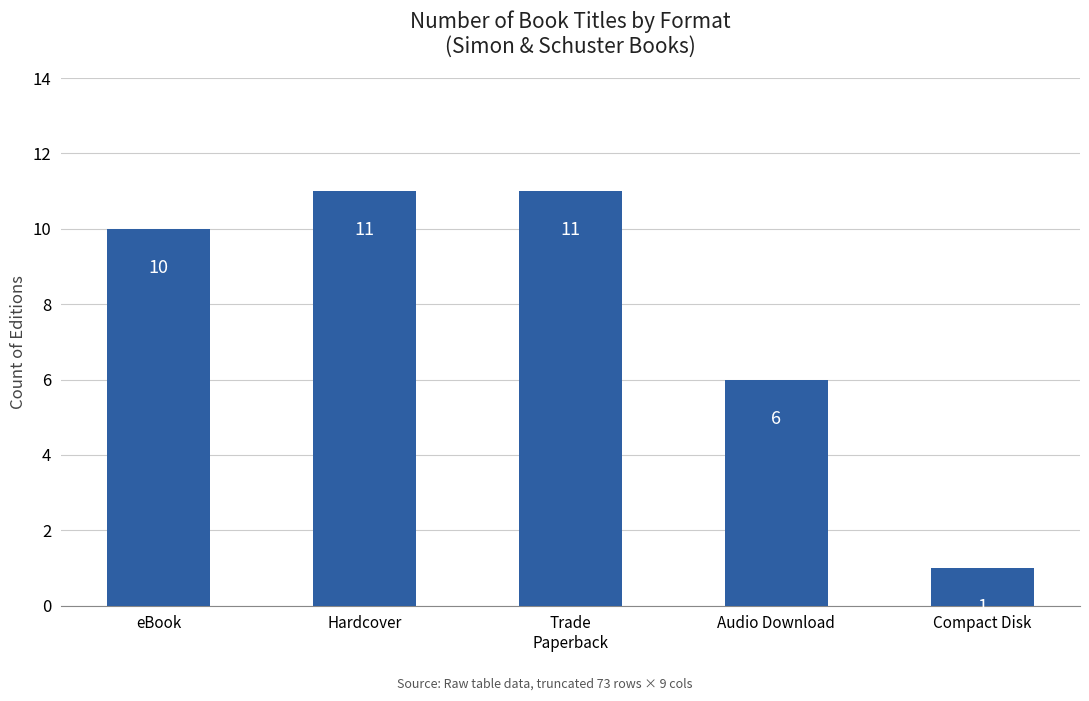

What is the sum of all values?

39